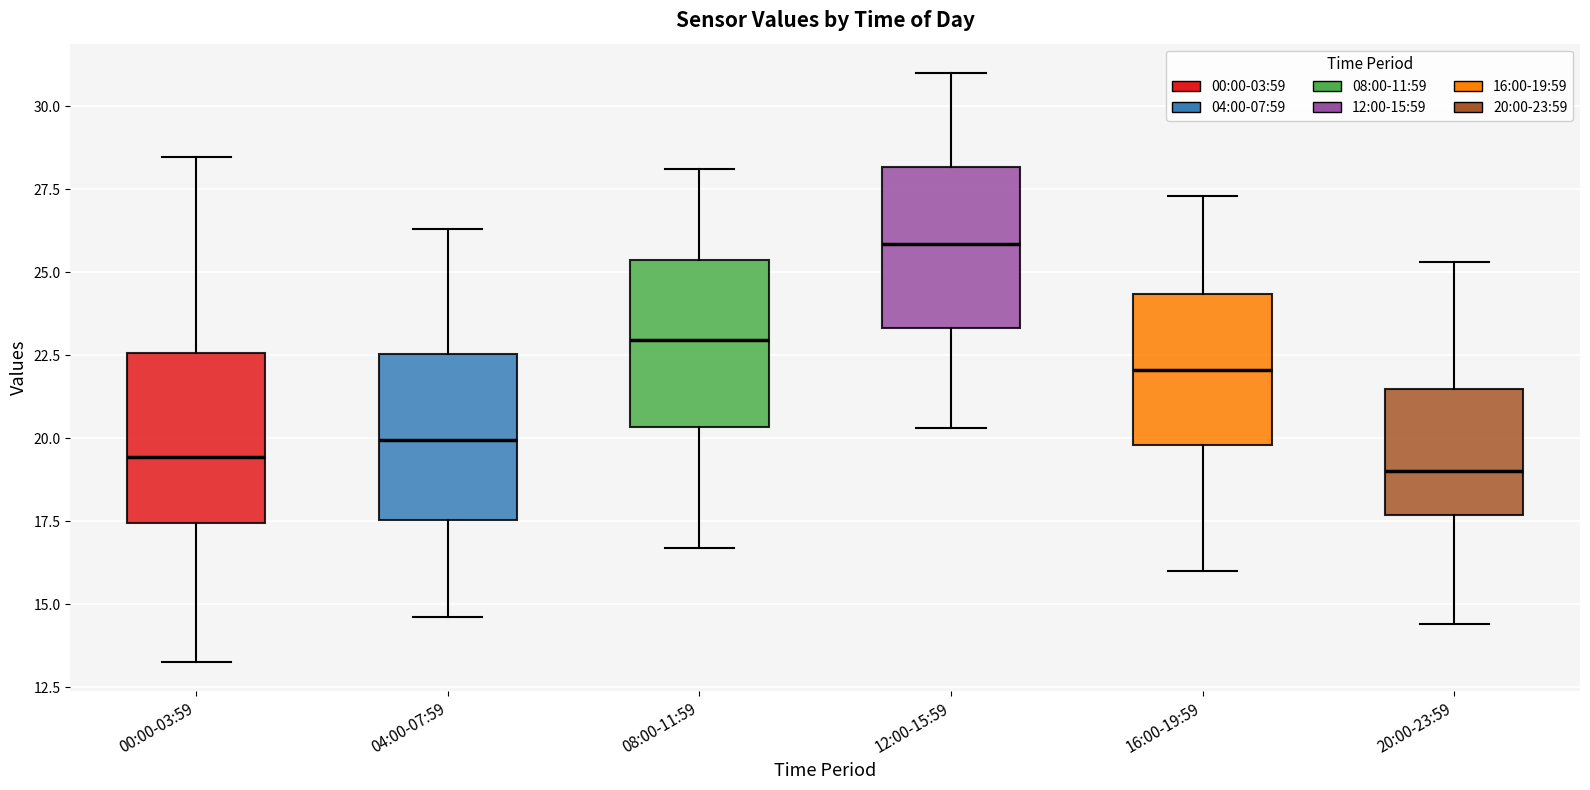

Reading left to right, read every box against the y-axis: the position of its median line, the range the box covers, and the ends of its whiskers. The values are not printed on the chart, so give them approximately, as read against the axis.

00:00-03:59: median 19.5, box 17.5 to 22.5, whiskers 13.5 to 28.5
04:00-07:59: median 20.0, box 17.5 to 22.5, whiskers 14.5 to 26.5
08:00-11:59: median 23.0, box 20.5 to 25.5, whiskers 16.5 to 28.0
12:00-15:59: median 26.0, box 23.5 to 28.0, whiskers 20.5 to 31.0
16:00-19:59: median 22.0, box 20.0 to 24.5, whiskers 16.0 to 27.5
20:00-23:59: median 19.0, box 17.5 to 21.5, whiskers 14.5 to 25.5